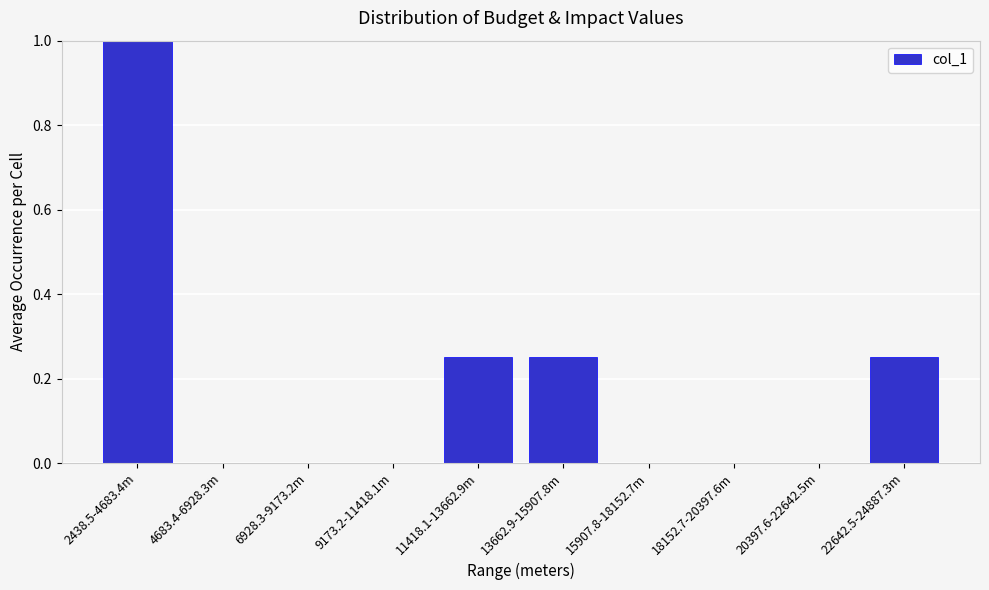

What is the change in value from 2438.5-4683.4m to 18152.7-20397.6m?

-1.0